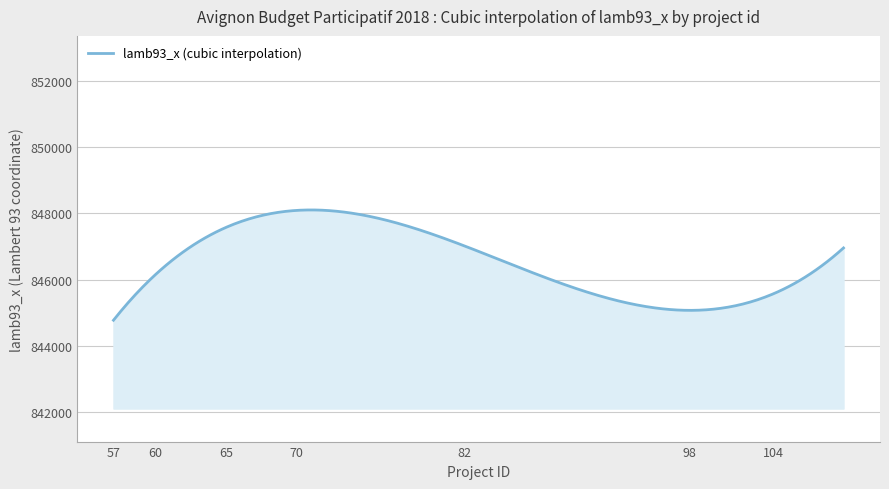

Does the chart have visible grid lines?

Yes